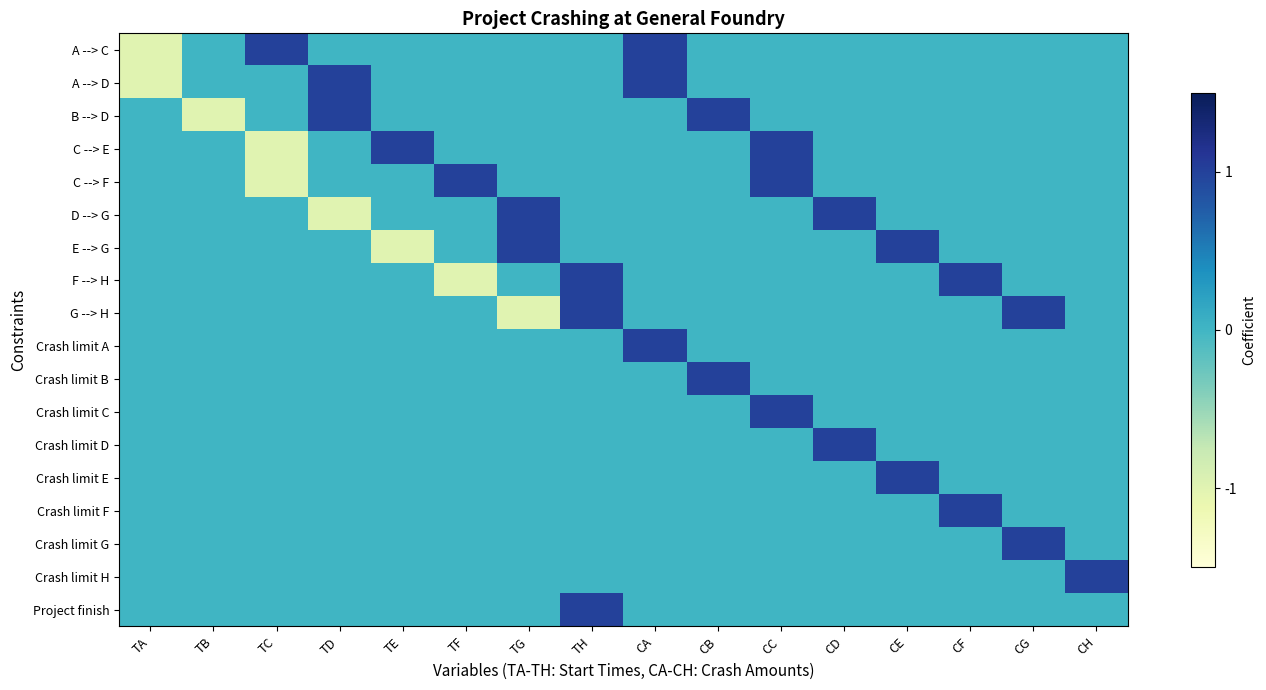

Between TA and CB, which series saw the biggest shift?

A --> C